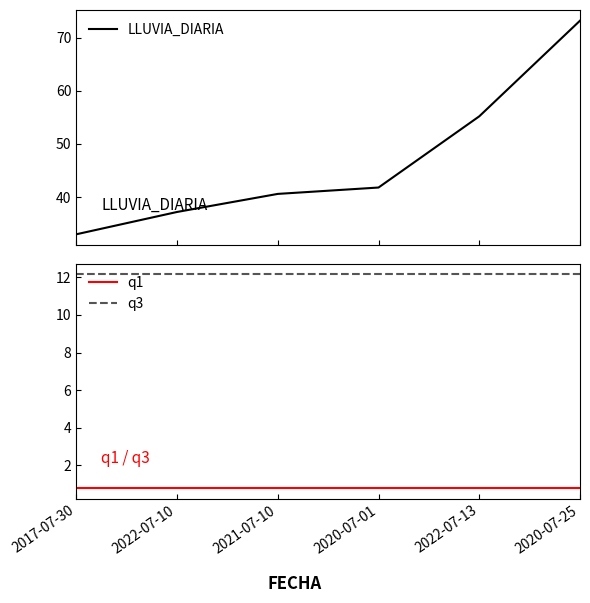

List the series in order of their peak value, lowest first.

q1, q3, LLUVIA_DIARIA